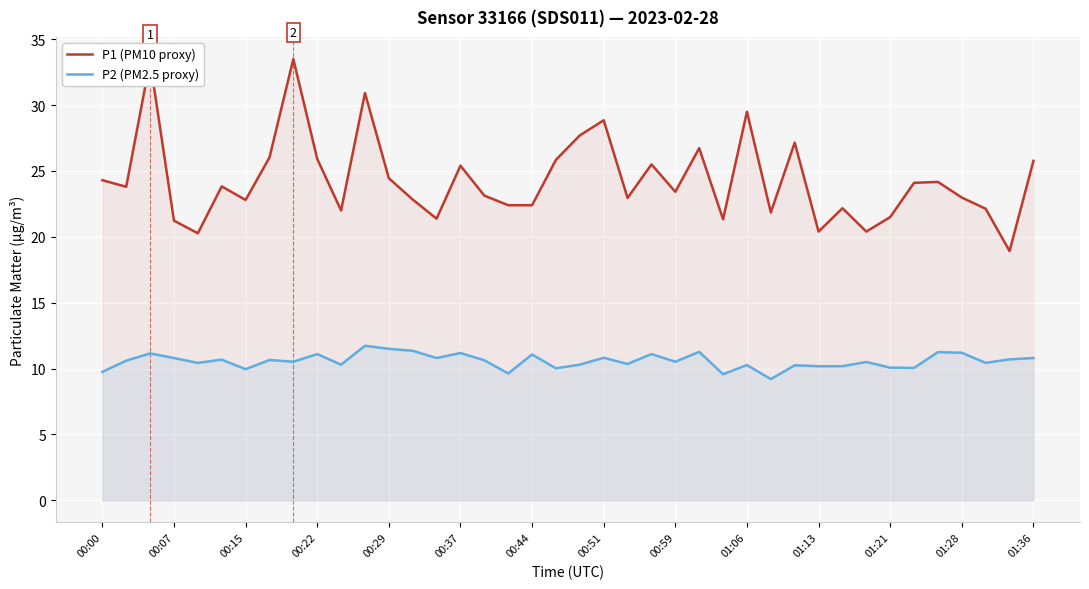

What is the minimum value shown in the chart?

9.2